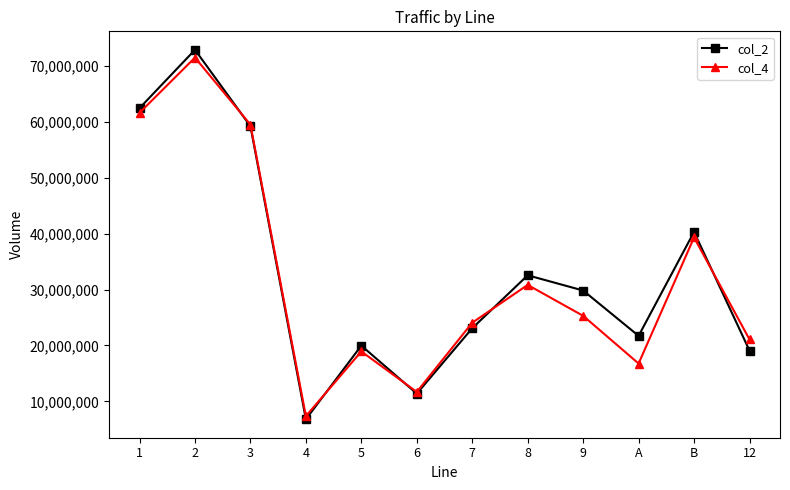

The col_4 series shows 21079546 at 12. True or false?

True